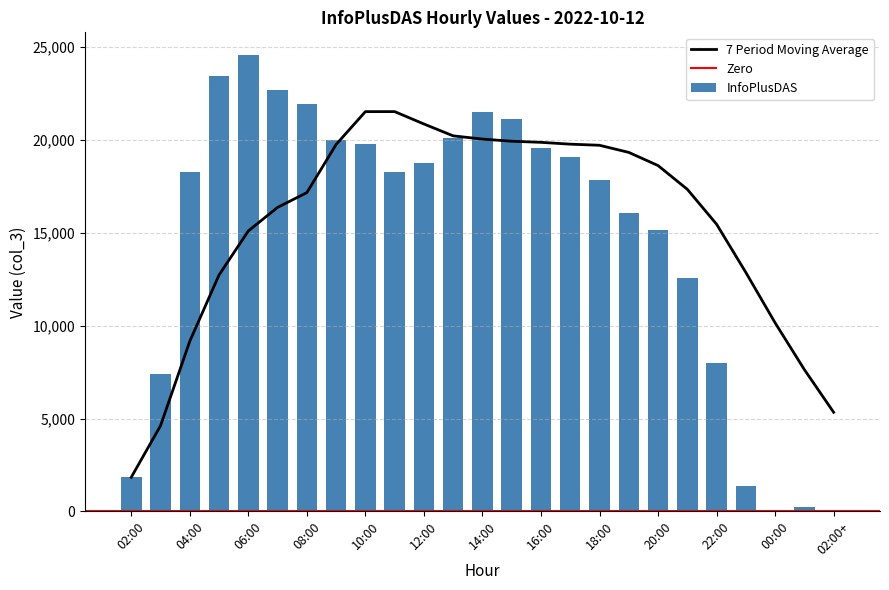

Reading left to right, transcribe all the data shown in this chart.

1842	7396	18257	23432	24555	22705	21919	19989	19751	18270	18762	20091	21483	21115	19572	19065	17848	16084	15136	12538	7974	1397	100	223	10